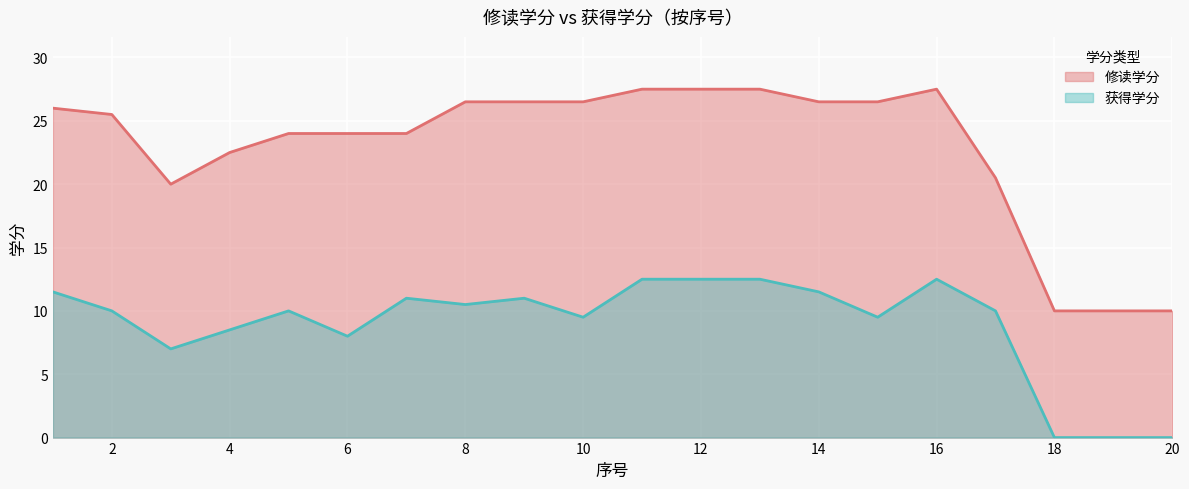

How many data points in 修读学分 are above 26?

9